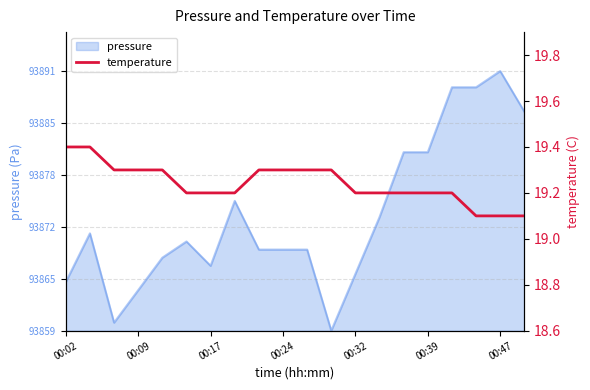

Is it true that the value at 00:47 is 7.2?

False